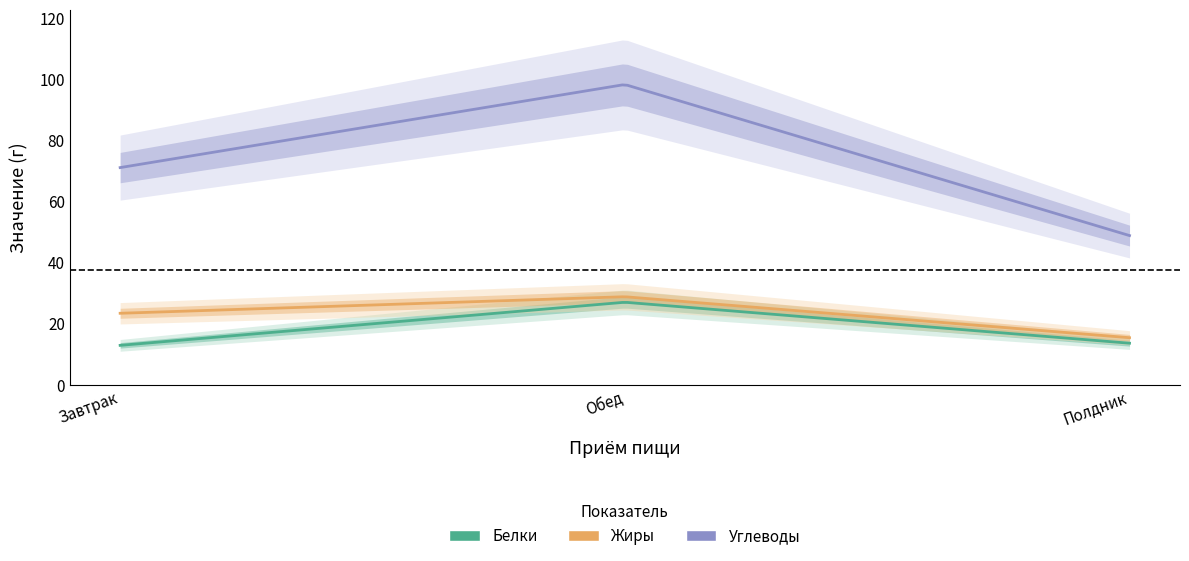

At how many categories does at least one series exceed 85?

1